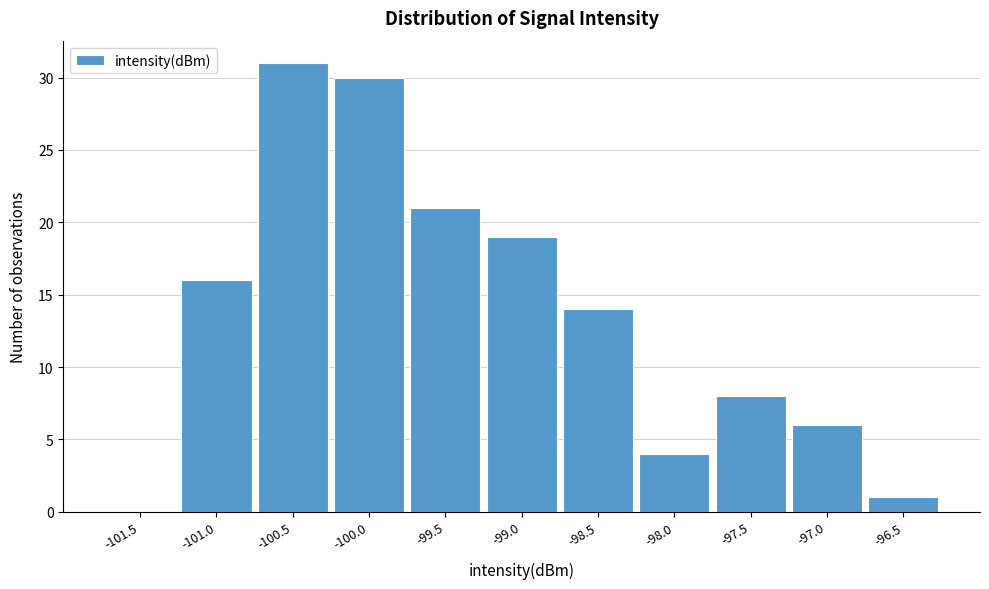

Reading left to right, list all the values displayed in this chart.

-101.5=0	-101.0=16	-100.5=31	-100.0=30	-99.5=21	-99.0=19	-98.5=14	-98.0=4	-97.5=8	-97.0=6	-96.5=1